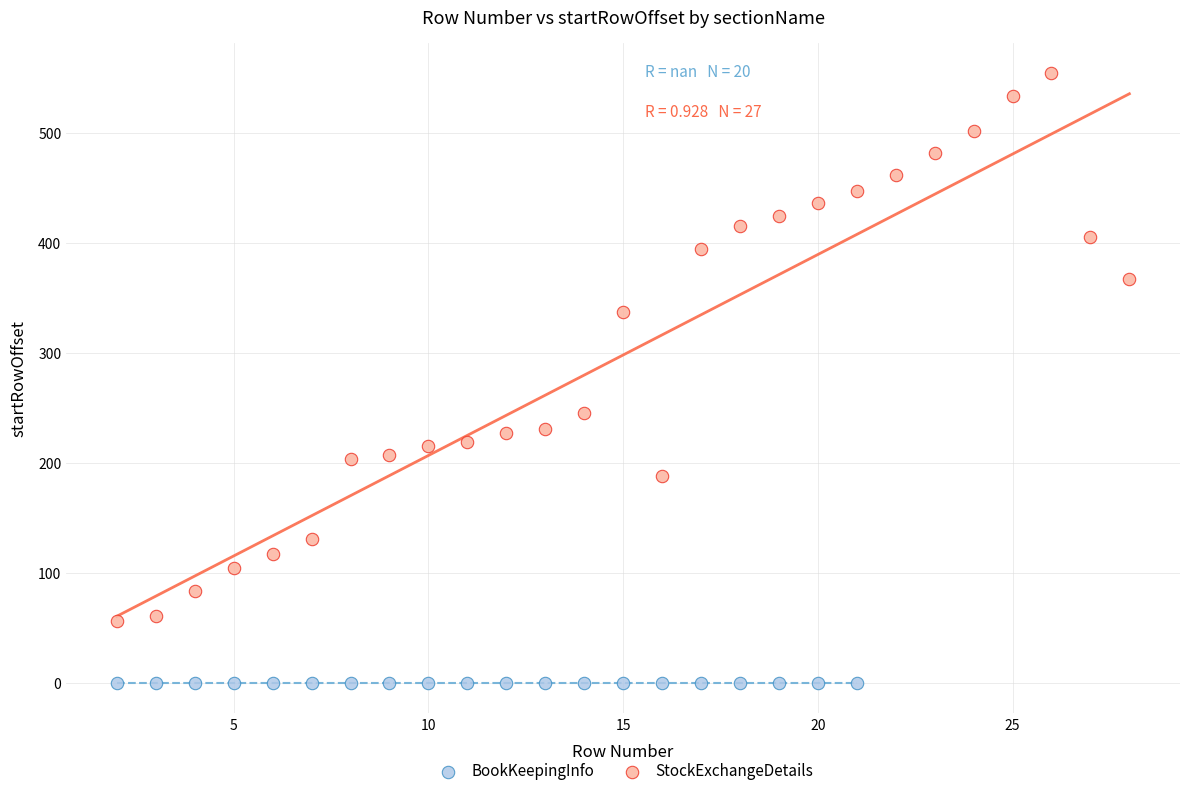

Which series contains the lowest Y value?

BookKeepingInfo